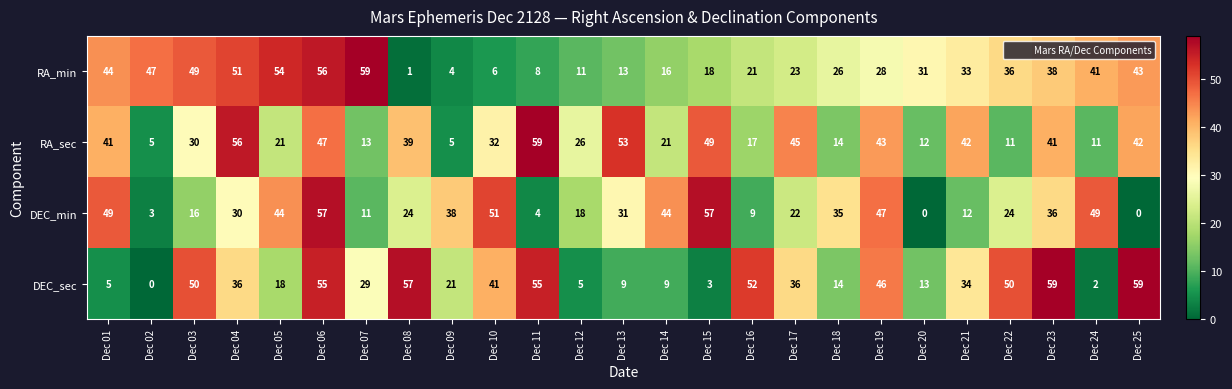

Count the number of data series in this chart.

4